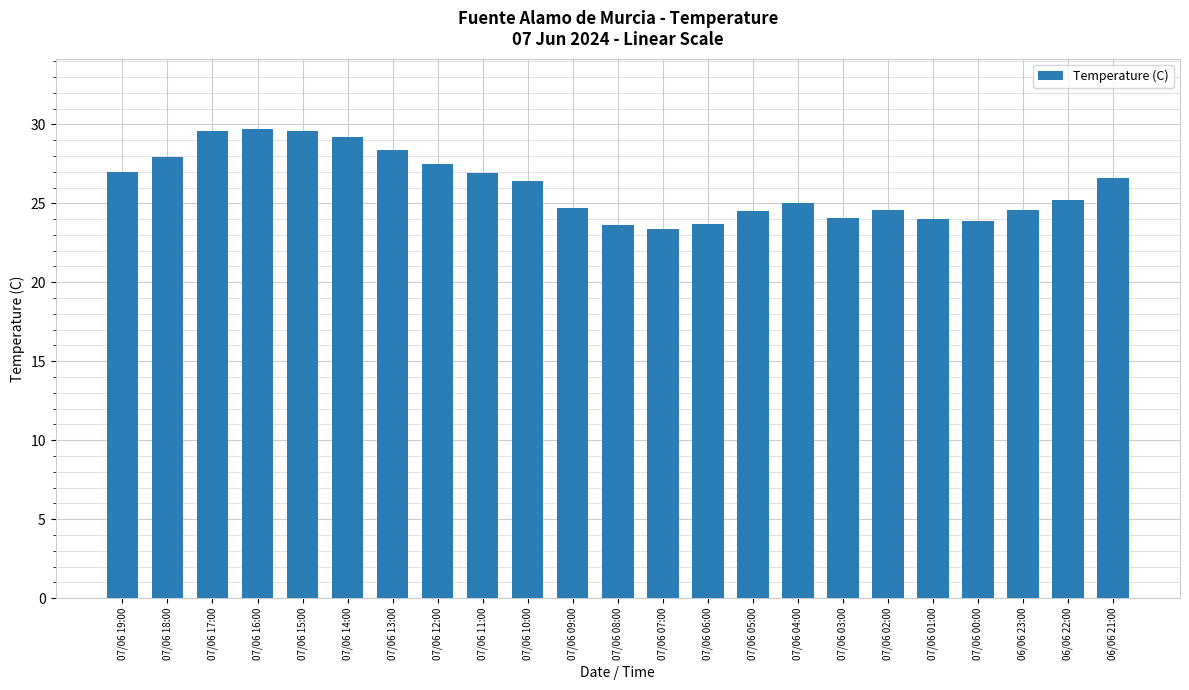

What is the smallest value displayed?

23.4